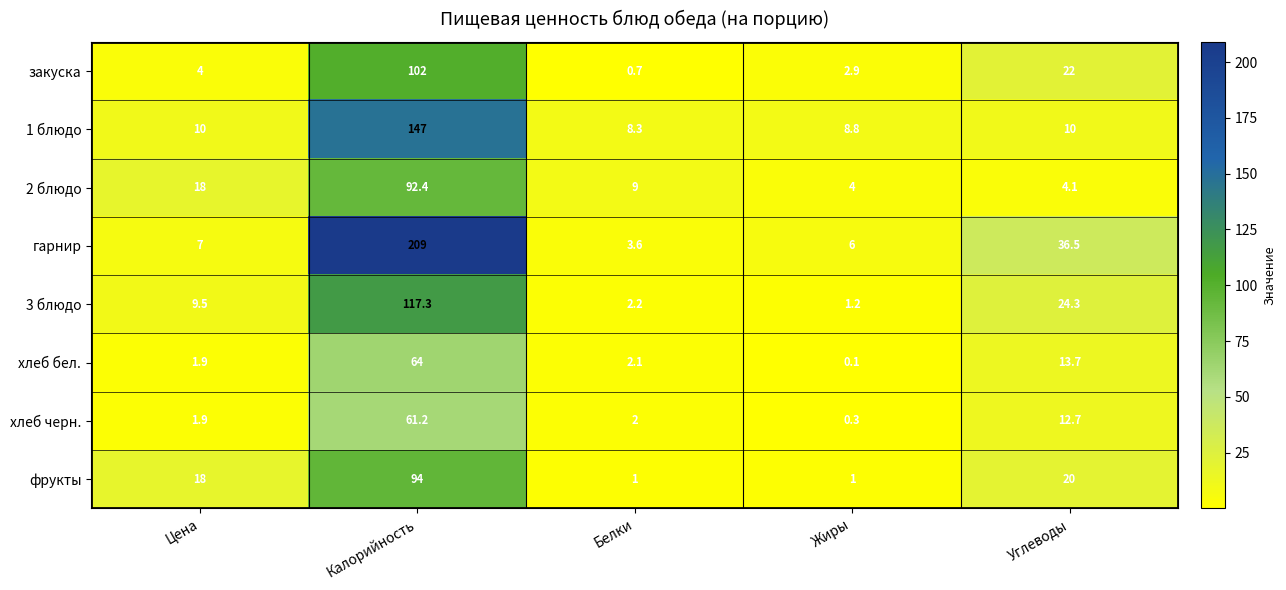

Which series has the largest range (max minus min)?

гарнир